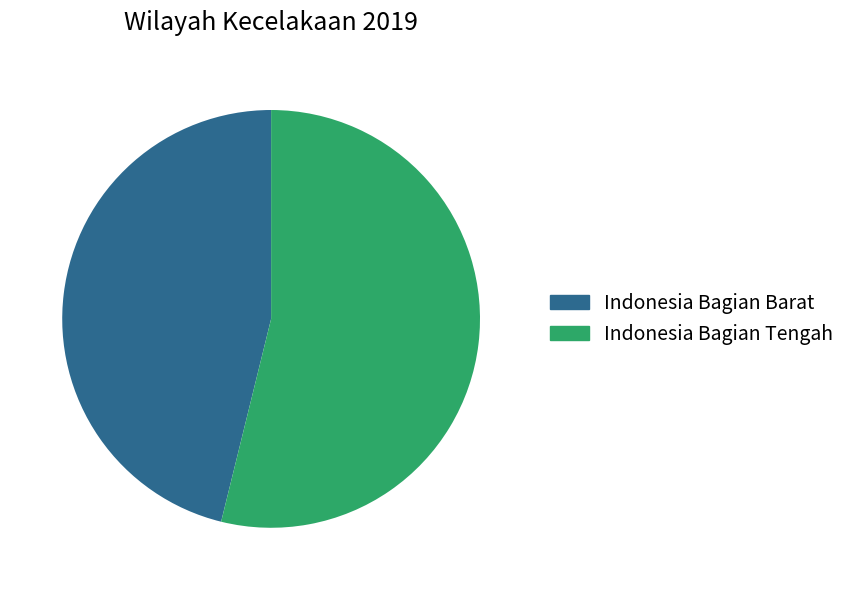

Do Indonesia Bagian Tengah and Indonesia Bagian Barat together represent more than half of the pie?

Yes